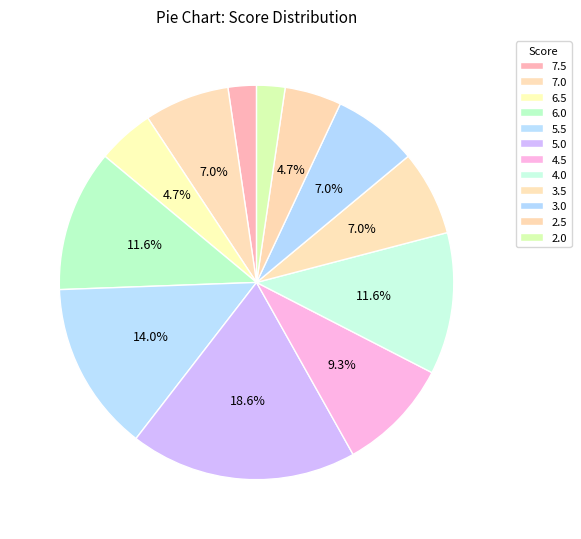

Does 7.0 represent more than half of the total?

No